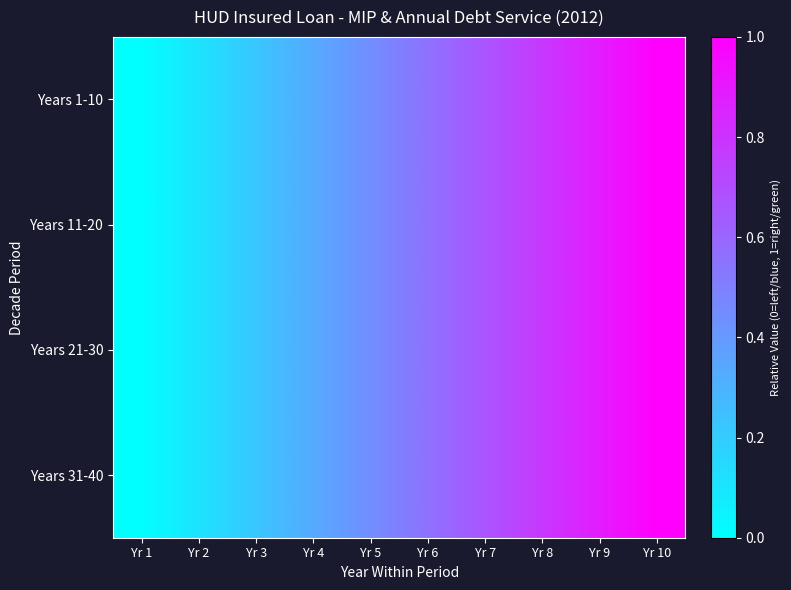

Rank the series by their maximum value, from highest to lowest.

Years 1-10, Years 11-20, Years 21-30, Years 31-40